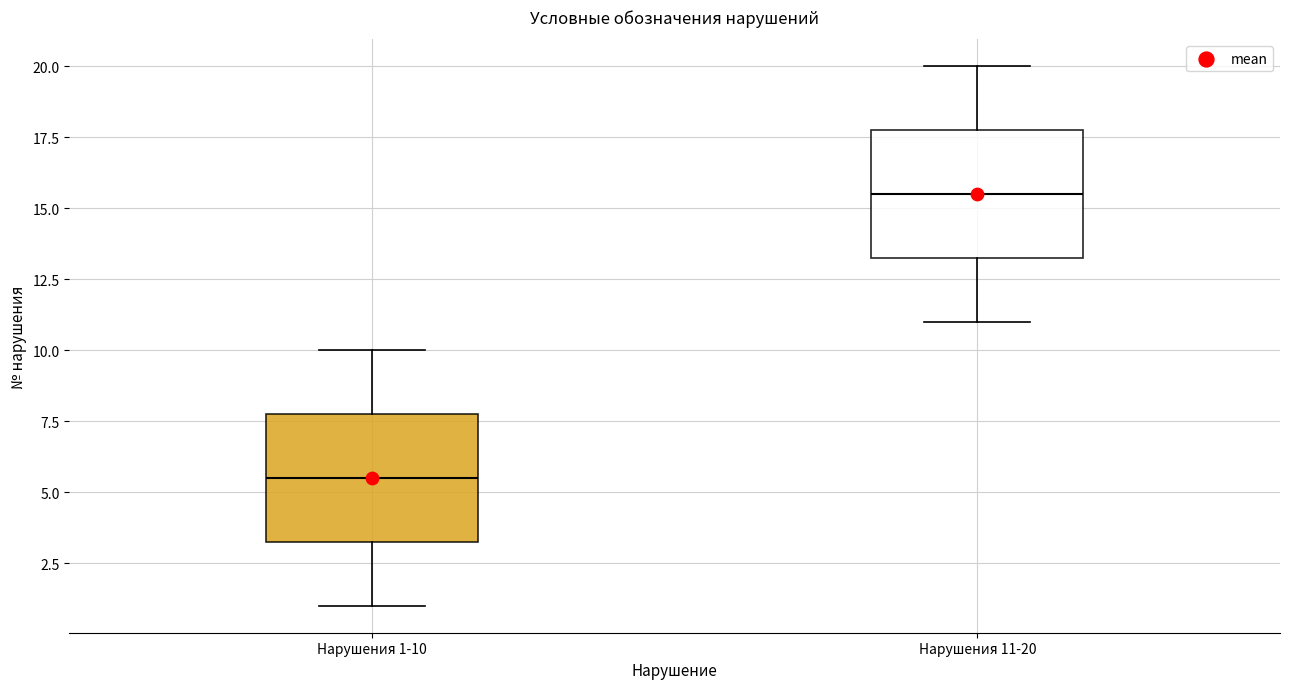

Reading left to right, read every box against the y-axis: the position of its median line, the range the box covers, and the ends of its whiskers. The values are not printed on the chart, so give them approximately, as read against the axis.

Нарушения 1-10: median 5.5, box 3.5 to 8.0, whiskers 1.0 to 10.0
Нарушения 11-20: median 15.5, box 13.5 to 18.0, whiskers 11.0 to 20.0